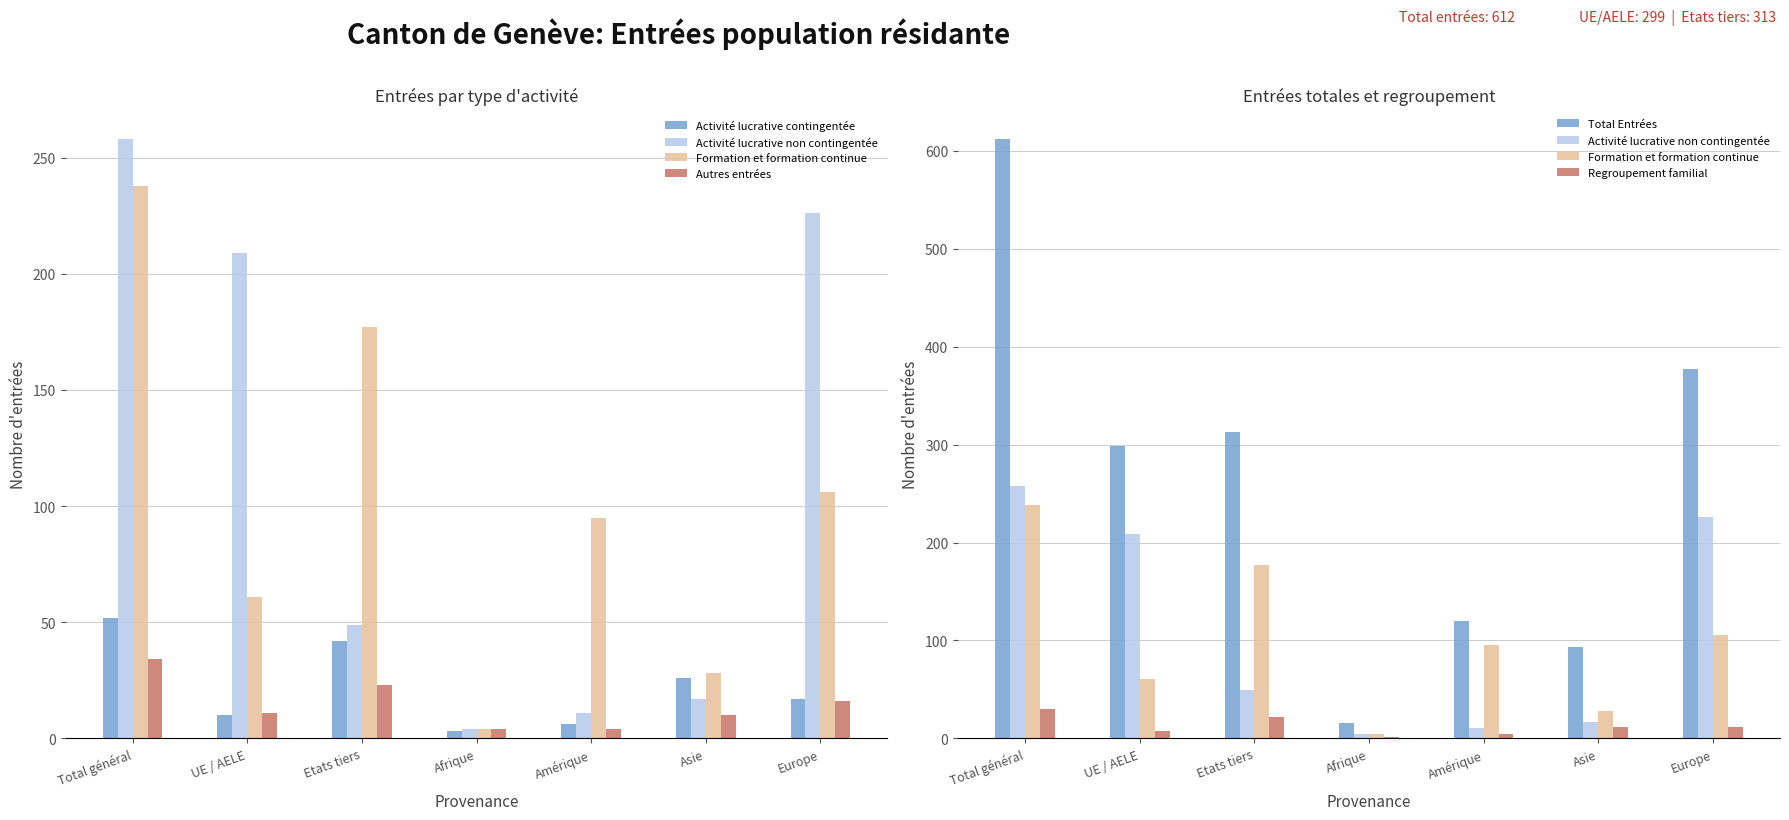

What is the label of the 3rd bar from the left?

Etats tiers